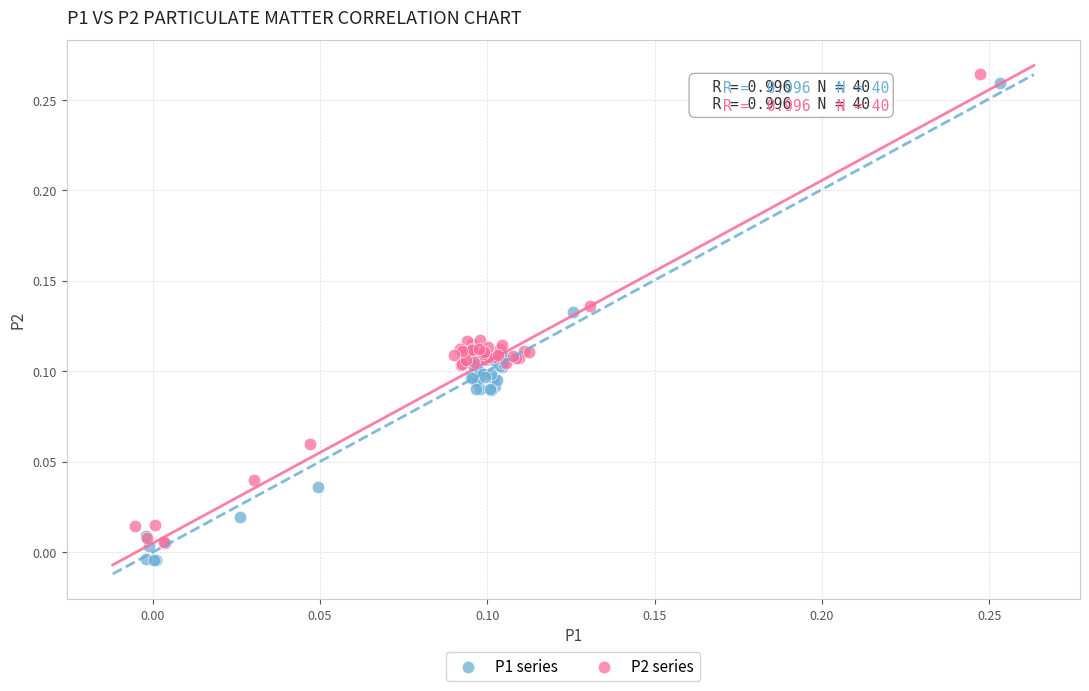

Which series reaches the minimum Y coordinate?

P1 series